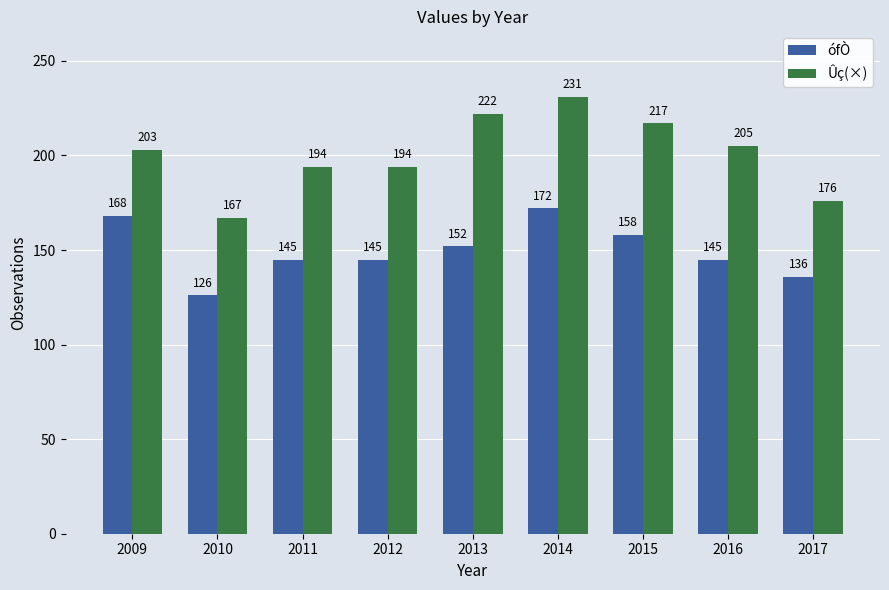

How many categories are shown in the chart?

9